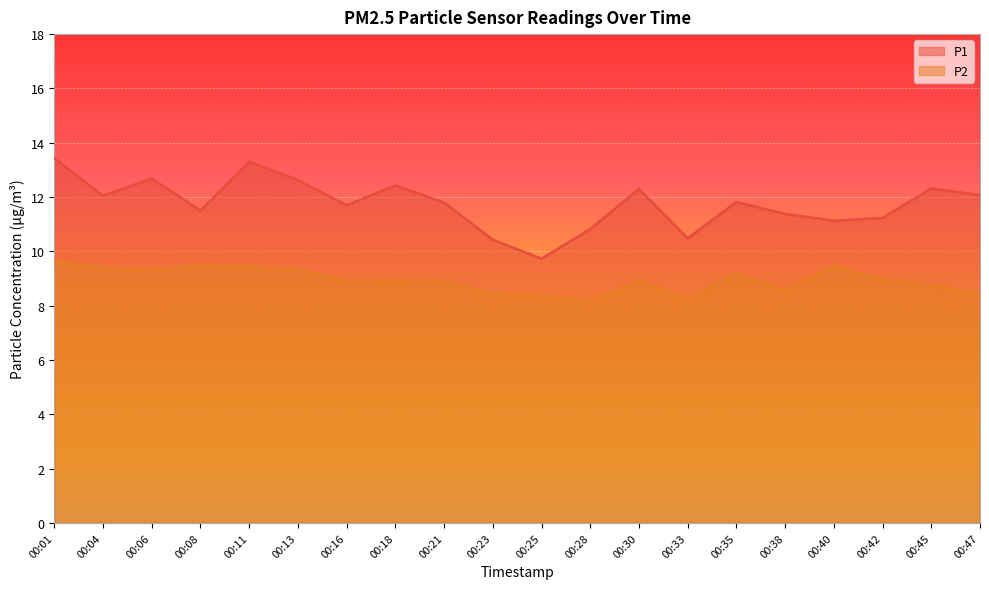

What is the sum of all P1 values?

235.2